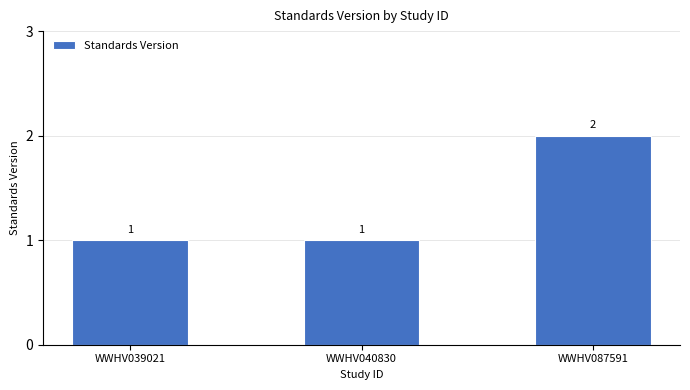

The chart shows a value of 1 at WWHV039021. True or false?

True